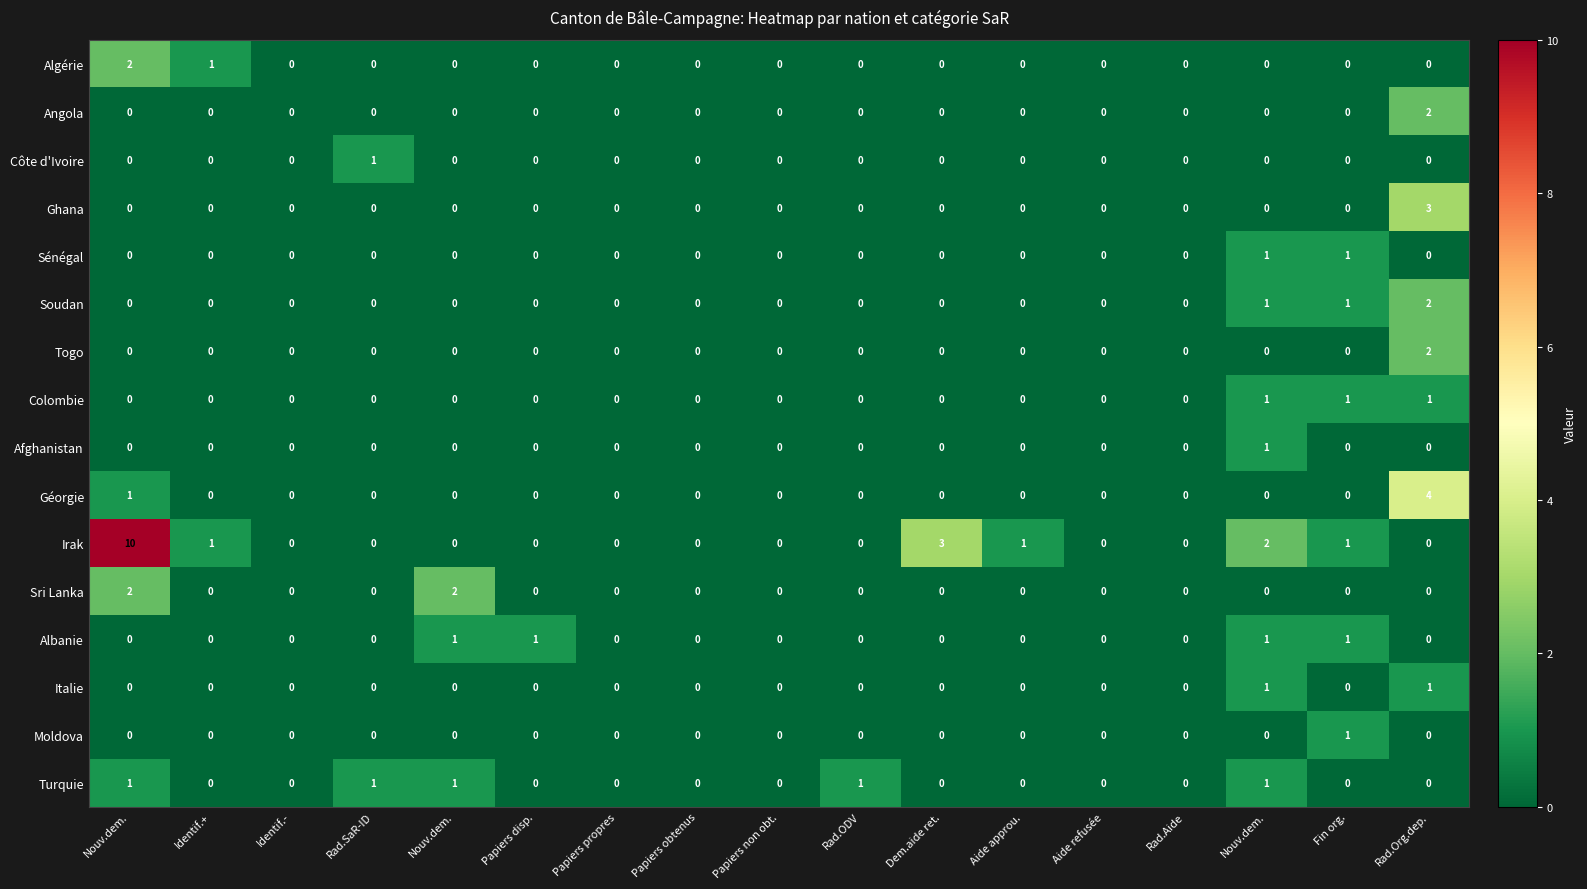

How many data points in Côte d'Ivoire are above 0?

1